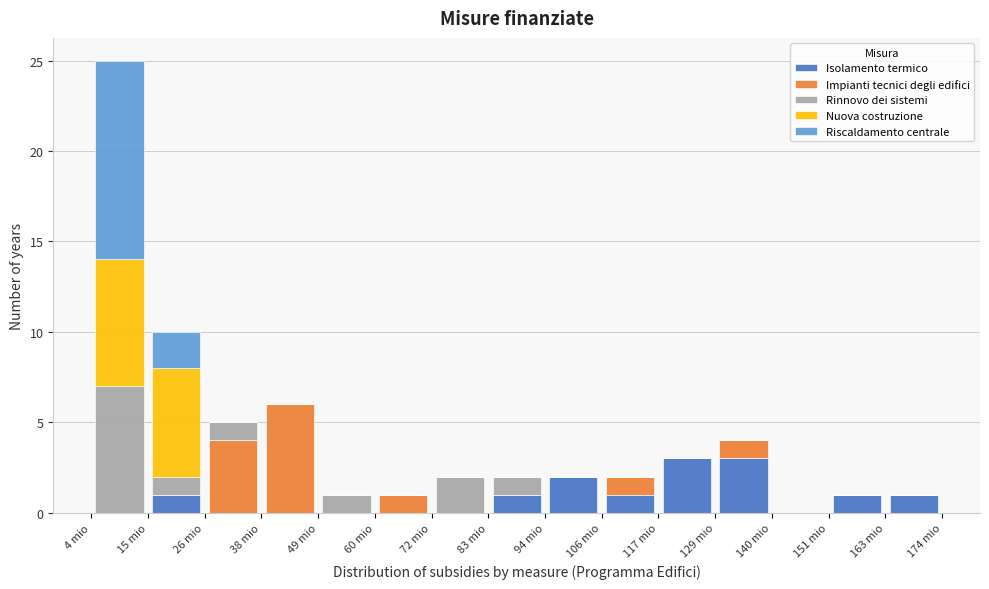

What is the total height of the stacked bar covering 118 to 128 on the x-axis? Neither the bar edges nor the heights are printed on the chart, so give them approximately, as read against the axes.

3